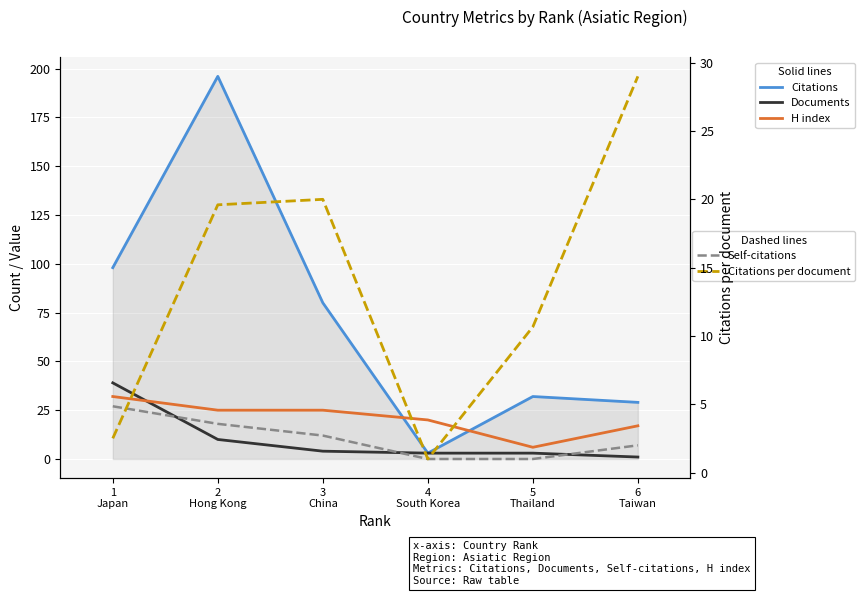

How many distinct data groups are displayed?

5